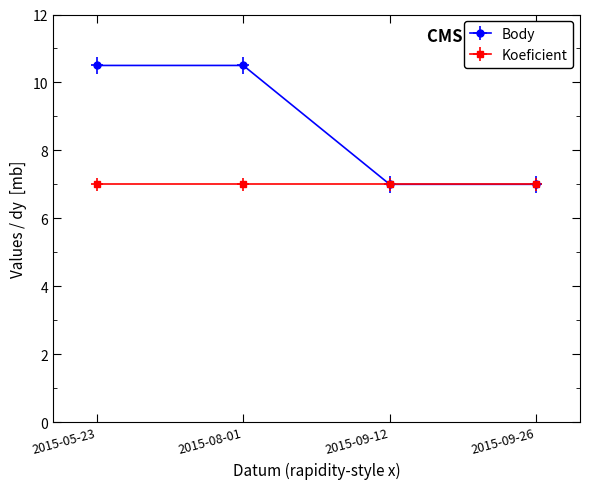

What is the maximum value shown in the chart?

10.5